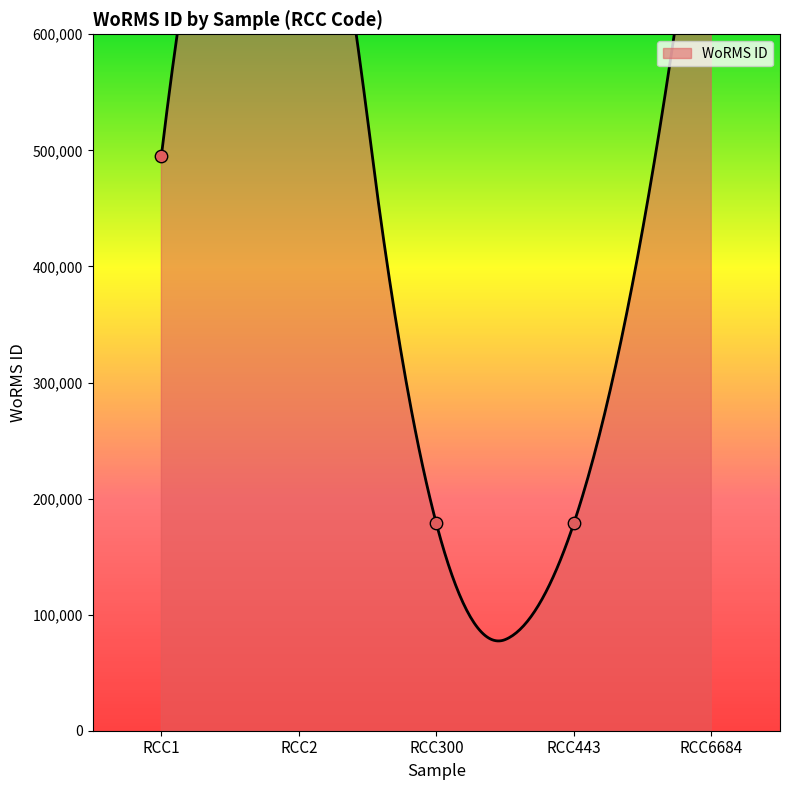

What is the ratio of the value at RCC1 to the value at RCC443?

2.8